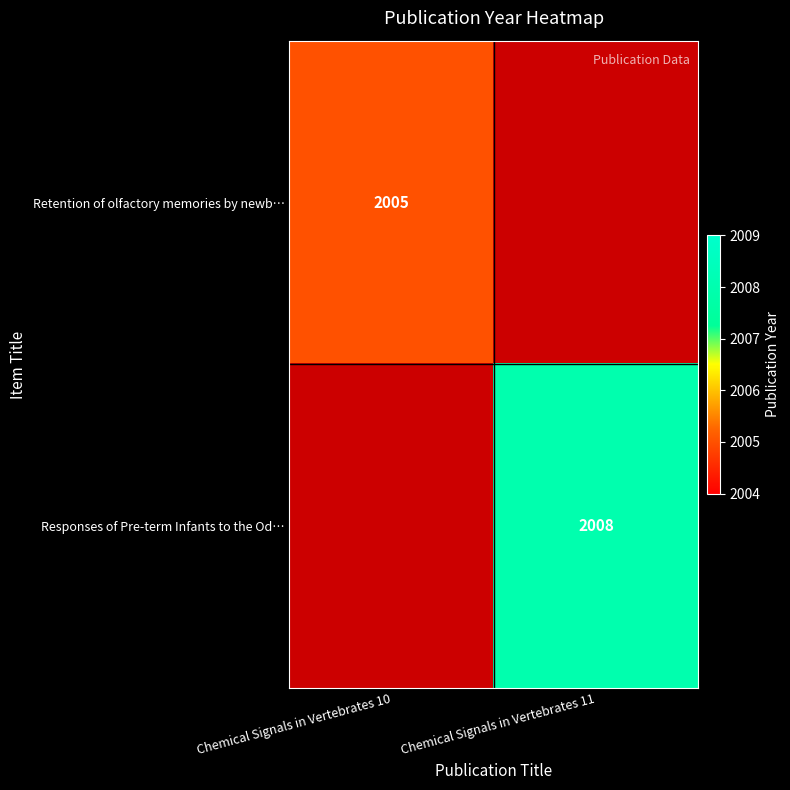

The Retention of olfactory memories by newb… series shows 2005 at Chemical Signals in Vertebrates 10. True or false?

True